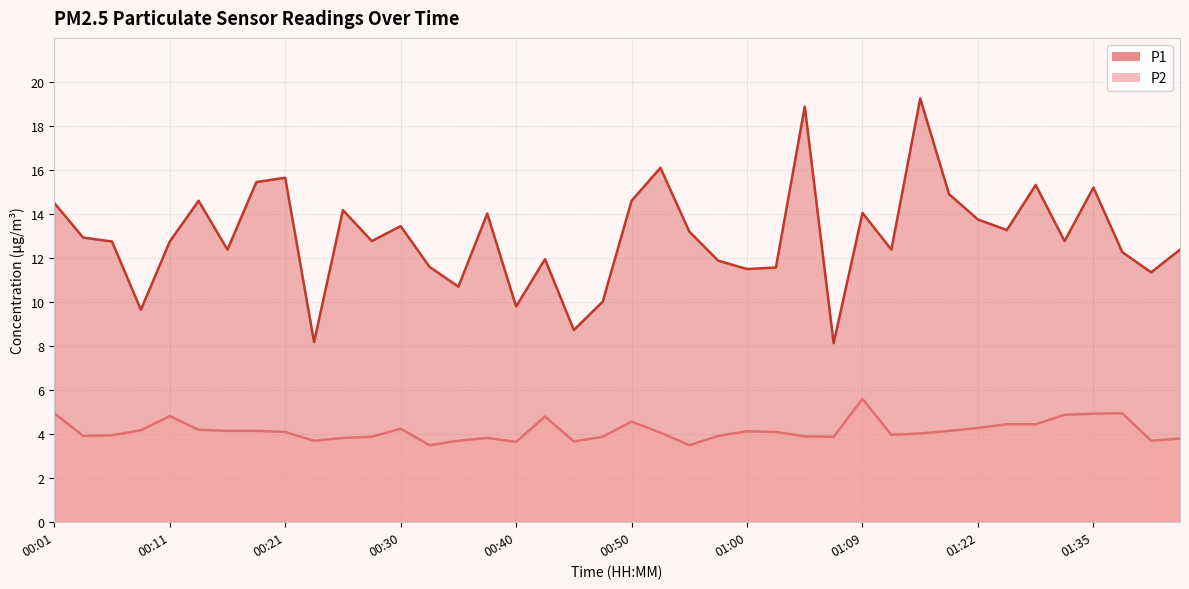

What are all the series names shown in the legend?

P1, P2